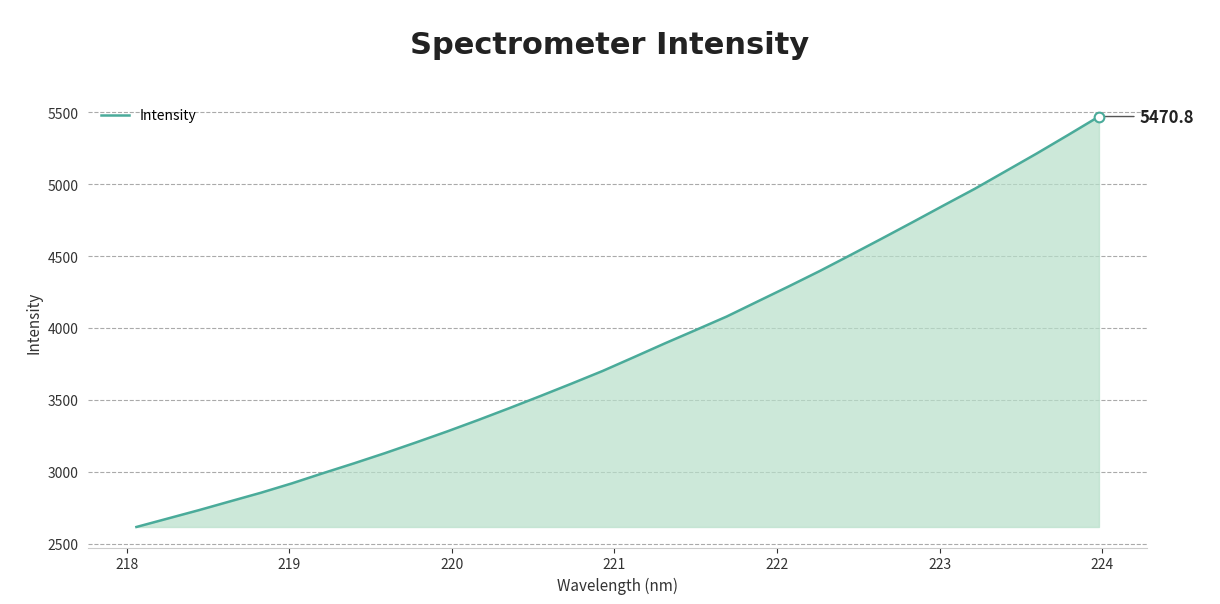

What is the smallest value displayed?

2616.1